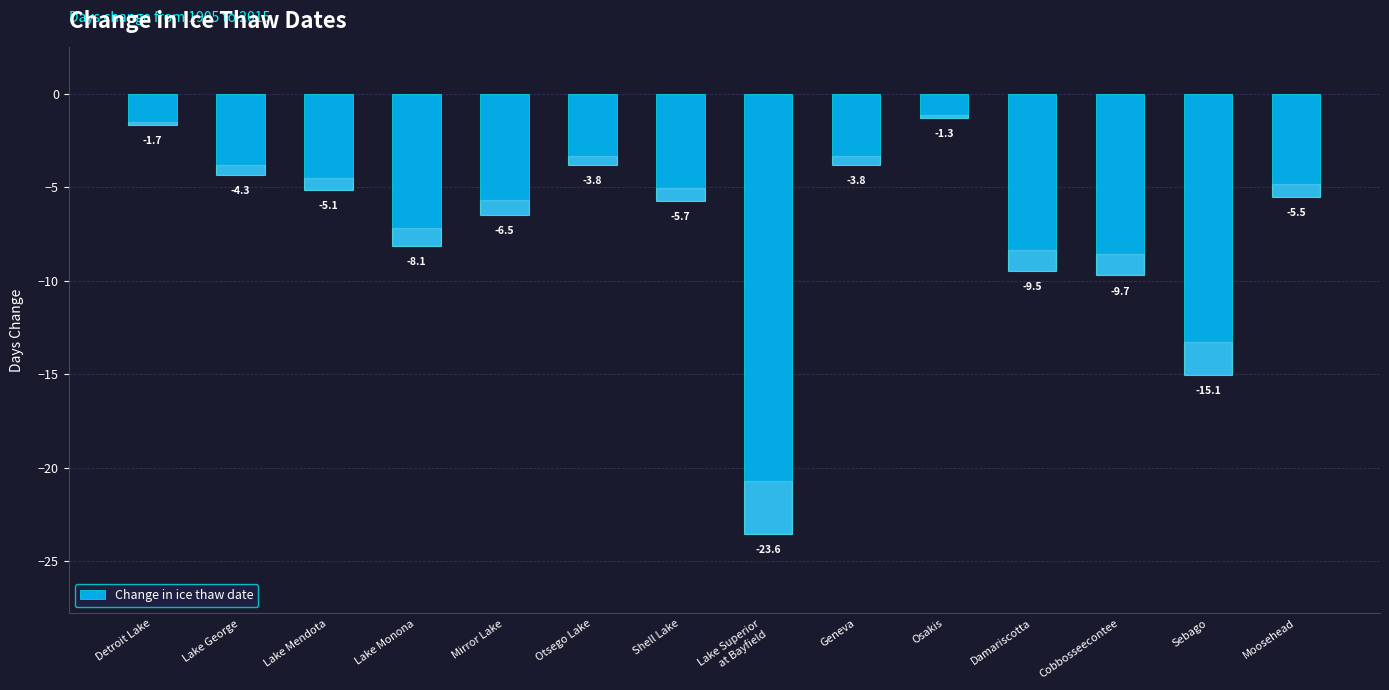

How many data points does each series have?

14